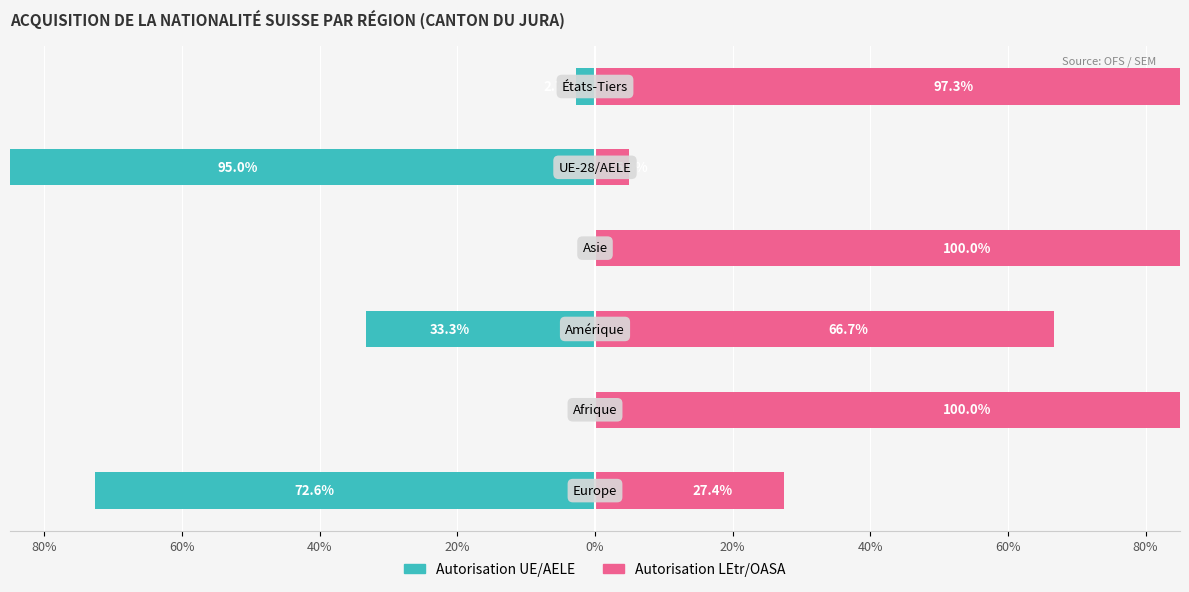

How many values in the Autorisation UE/AELE series exceed -2?

2